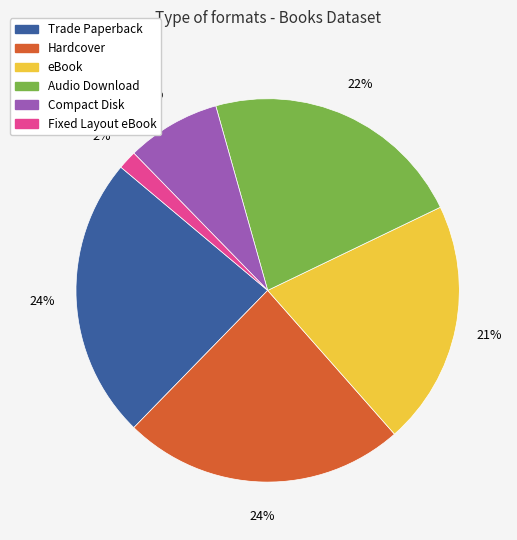

True or false: eBook accounts for 29% of the total.

False